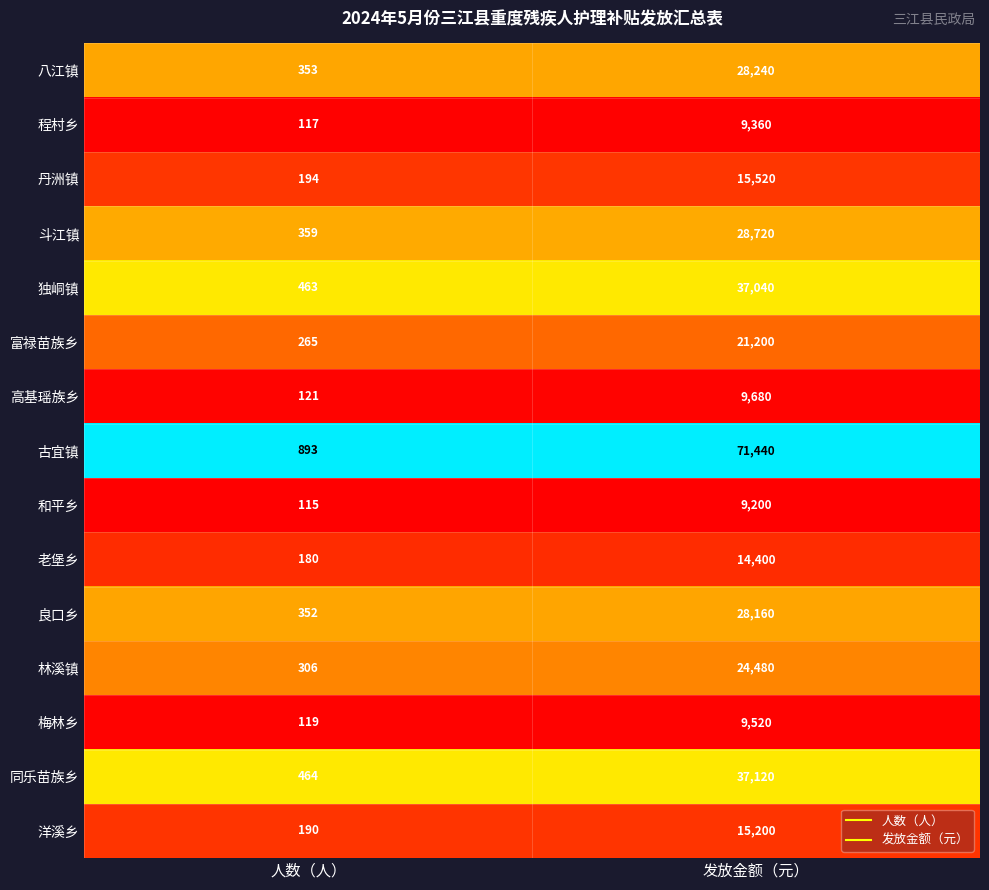

The 富禄苗族乡 series shows 453 at 人数（人）. True or false?

False